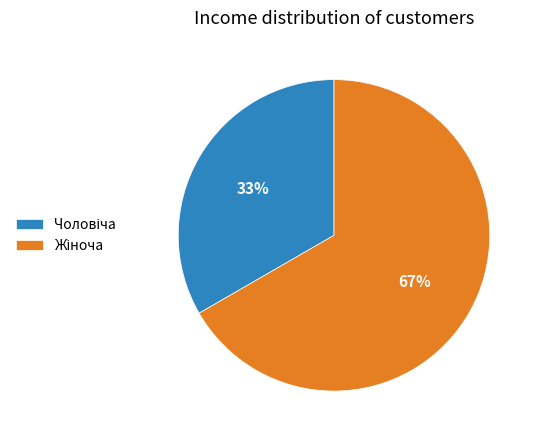

To the nearest percent, what is the average slice percentage?

50%